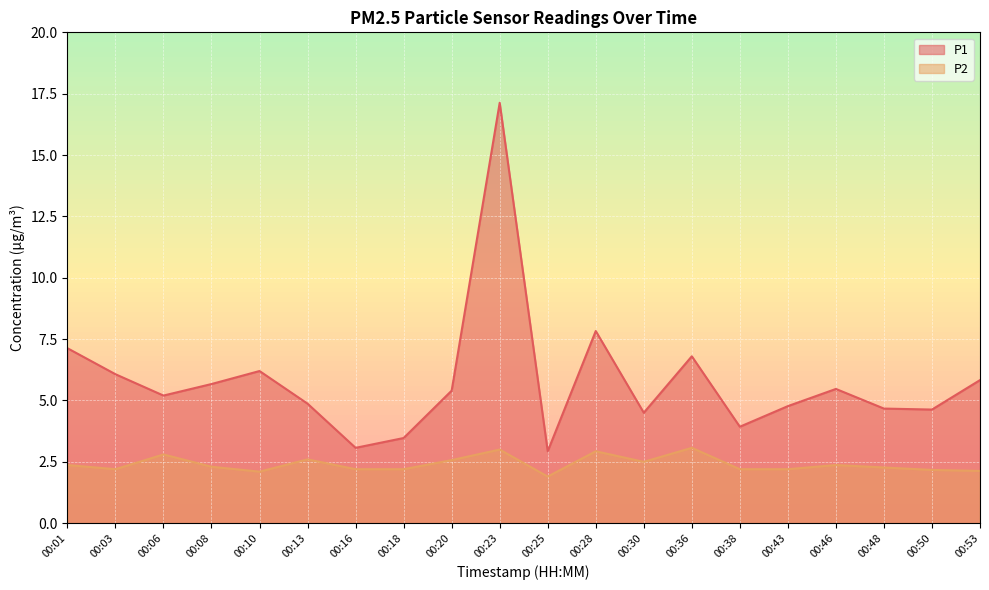

What is the value of the P2 point at the 11th from the left?

1.9